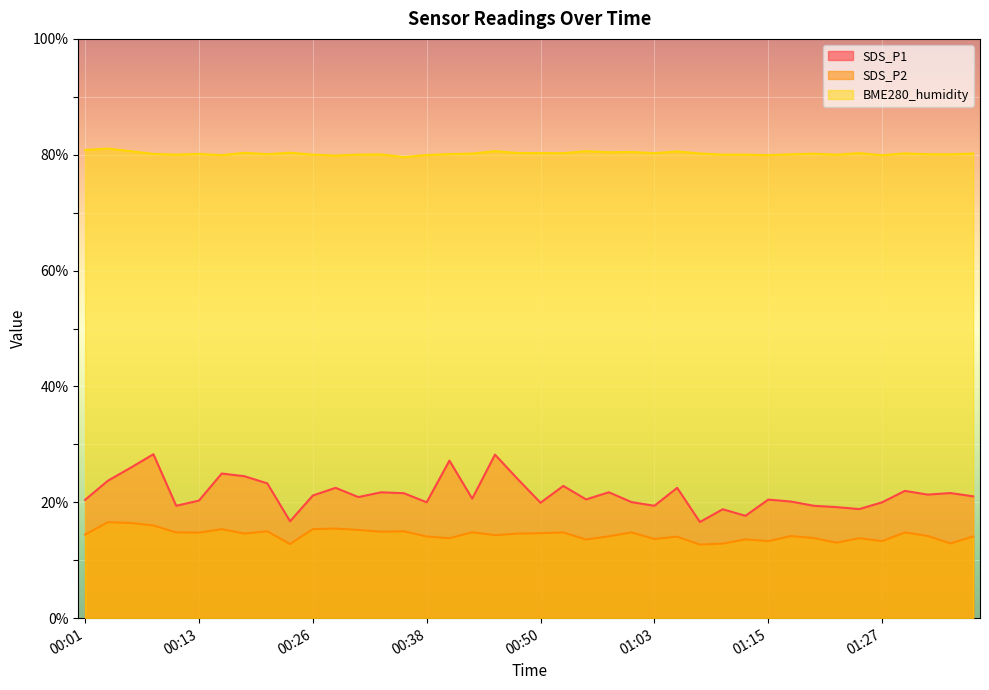

Is it true that SDS_P1 equals 19.4 at 01:20?

True